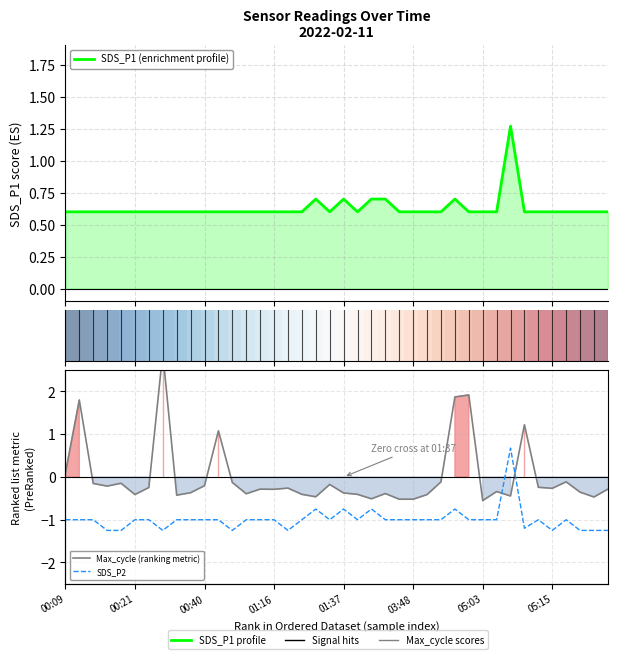

True or false: SDS_P2 and SDS_P1 intersect in this chart.

False